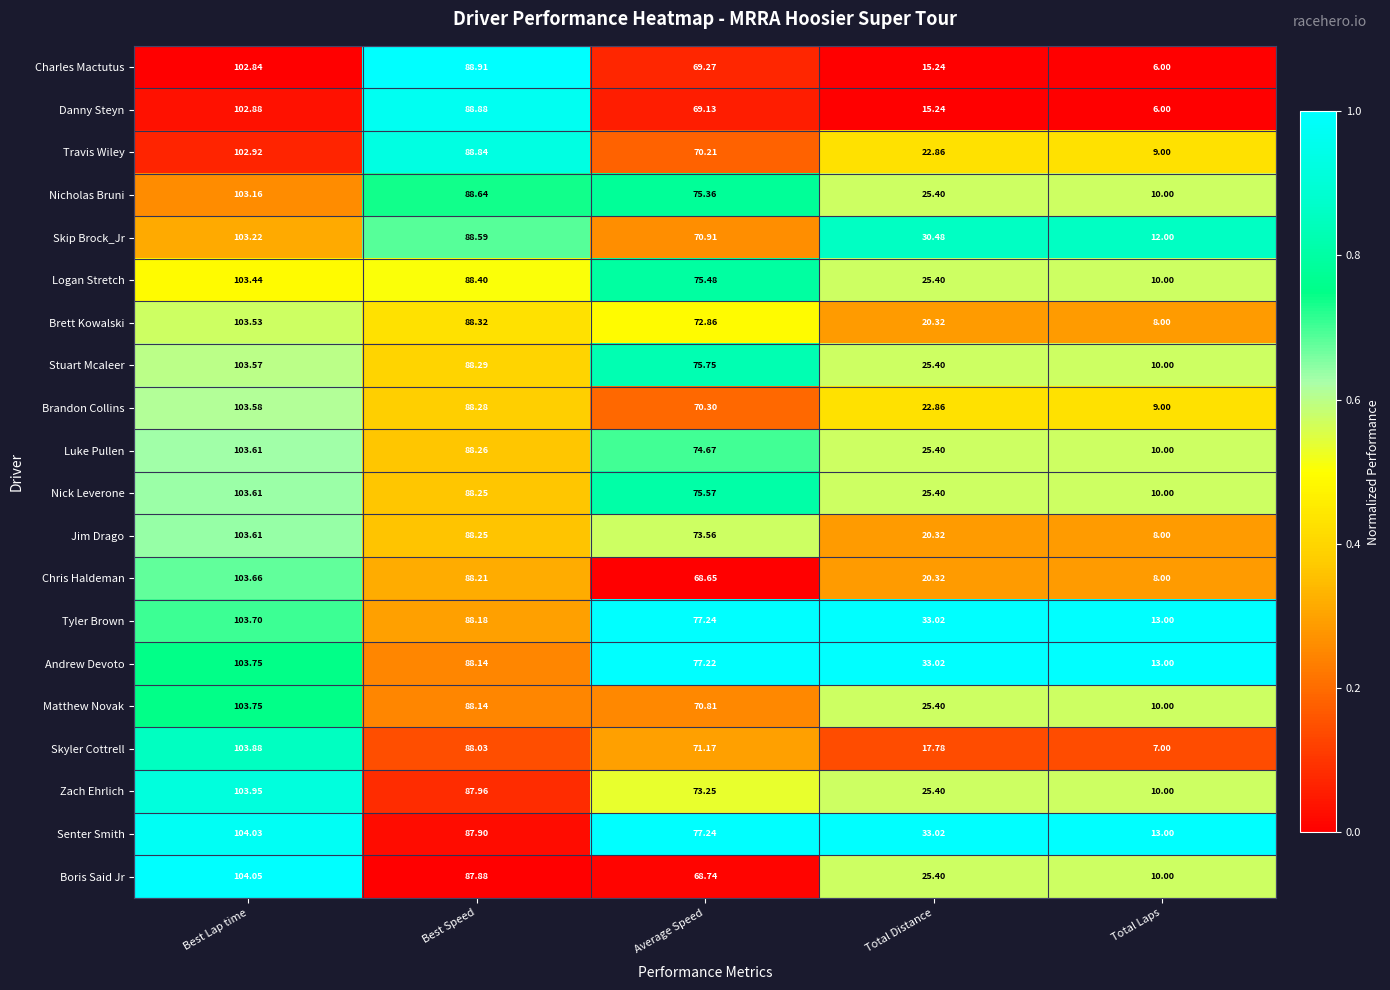

How many data points does each series have?

5